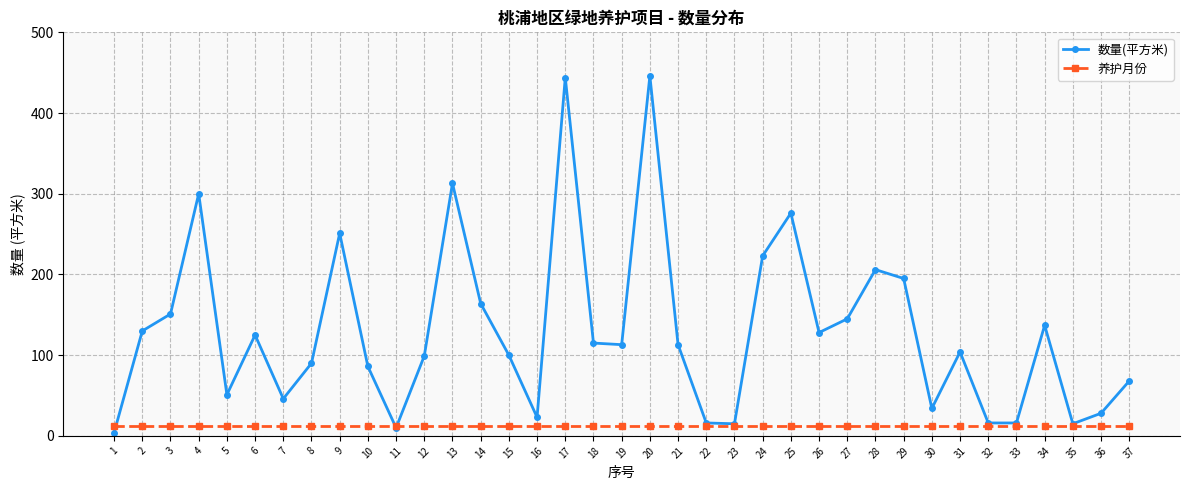

In 数量(平方米), how many points are higher than both neighbors (excluding endpoints)?

10